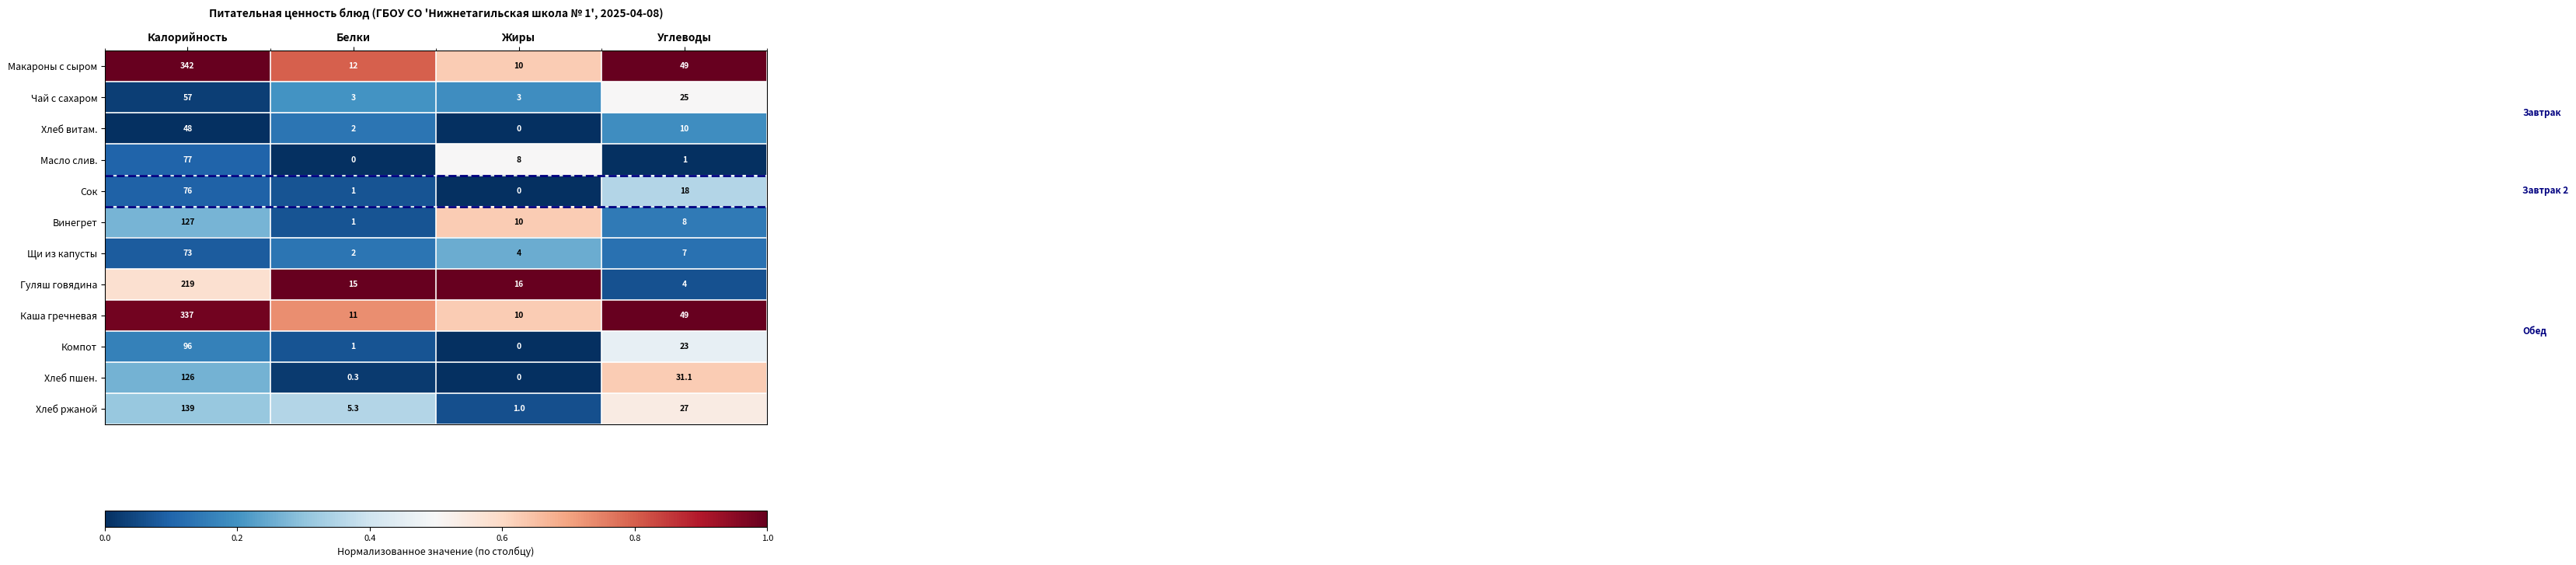

What is the average value of the Винегрет series?

36.5